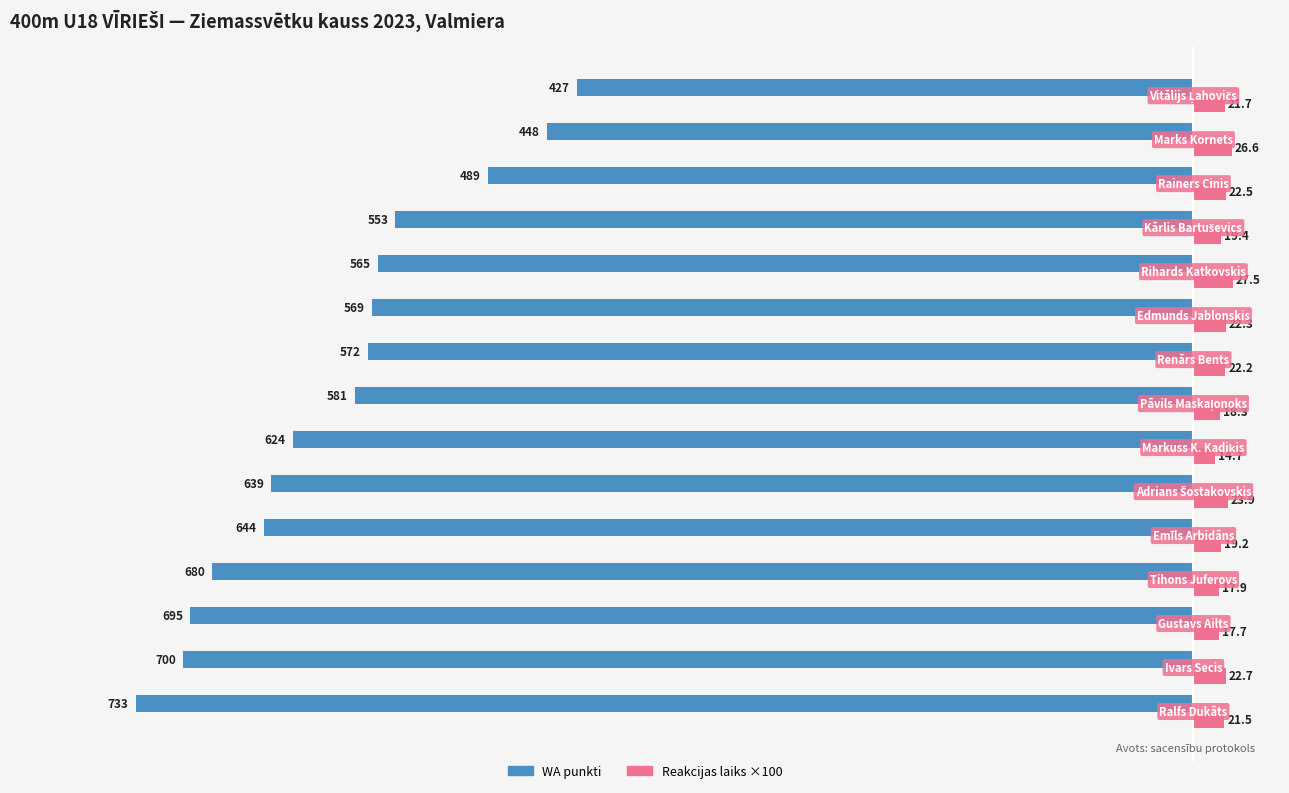

What is the maximum value shown in the chart?

27.5